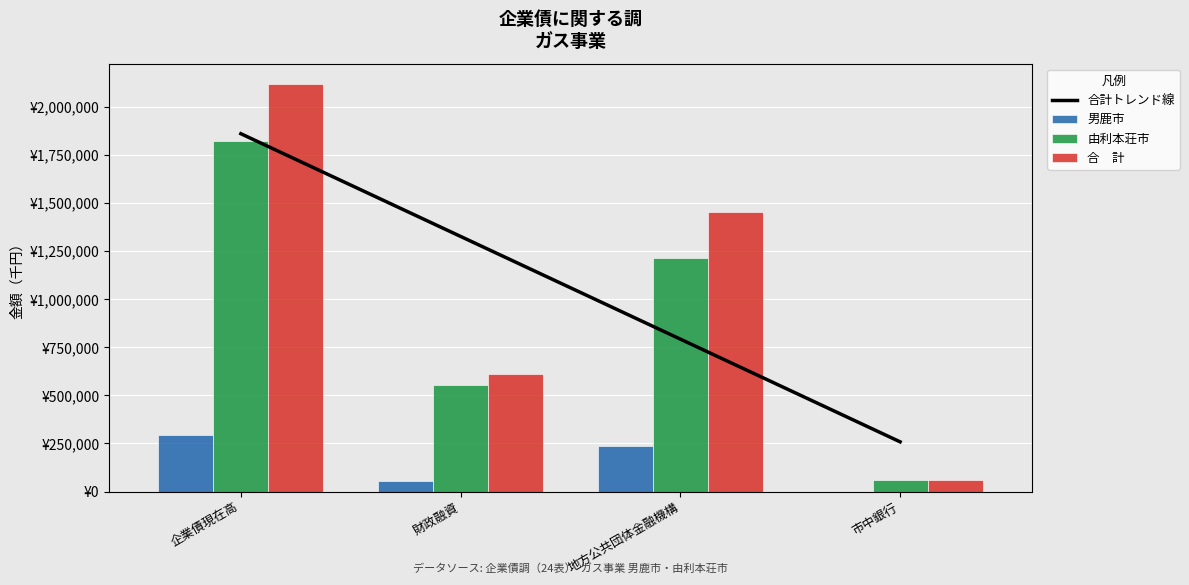

Which series has the largest total across all categories?

合計トレンド線